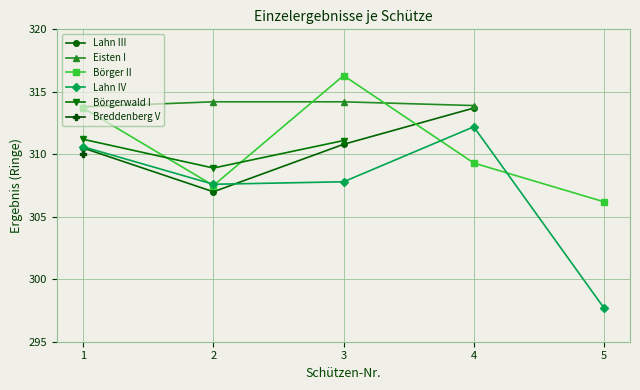

Which series has the largest range (max minus min)?

Lahn IV